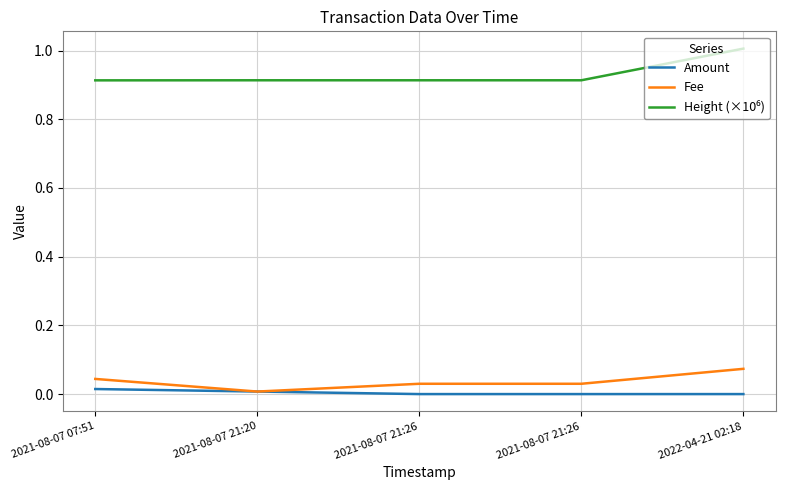

How many lines are shown in the chart?

3